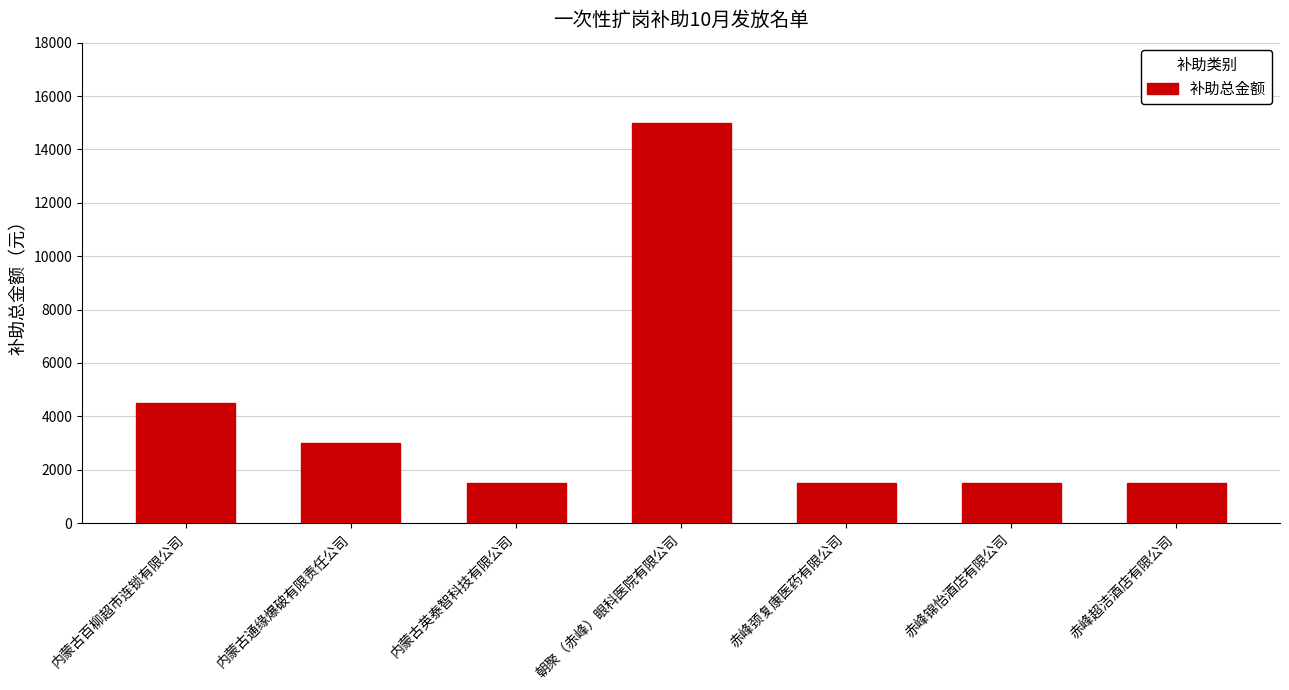

Are the bars grouped side by side (vs. stacked)?

No